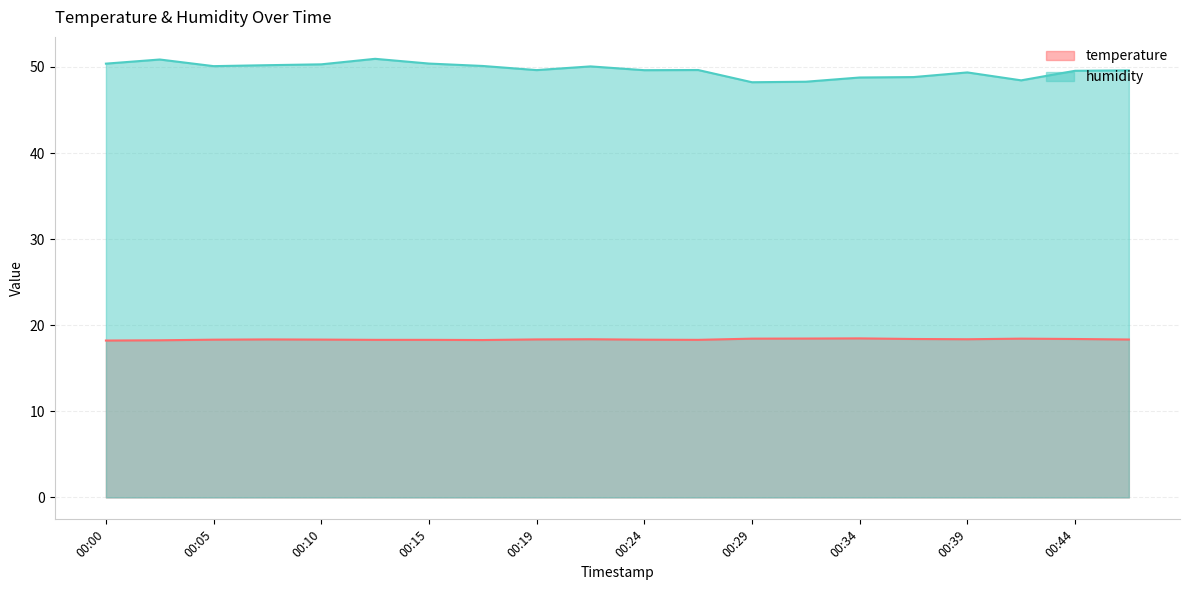

True or false: humidity and temperature cross at least once.

False